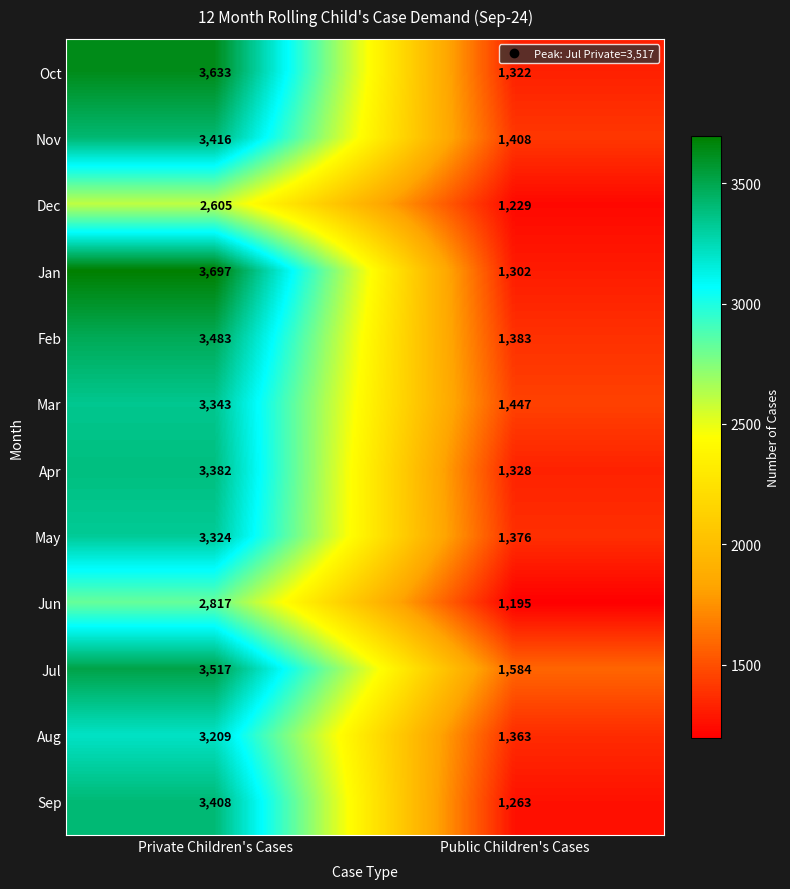

Reading left to right, extract all data points from this chart.

Oct: 3633	1322
Nov: 3416	1408
Dec: 2605	1229
Jan: 3697	1302
Feb: 3483	1383
Mar: 3343	1447
Apr: 3382	1328
May: 3324	1376
Jun: 2817	1195
Jul: 3517	1584
Aug: 3209	1363
Sep: 3408	1263